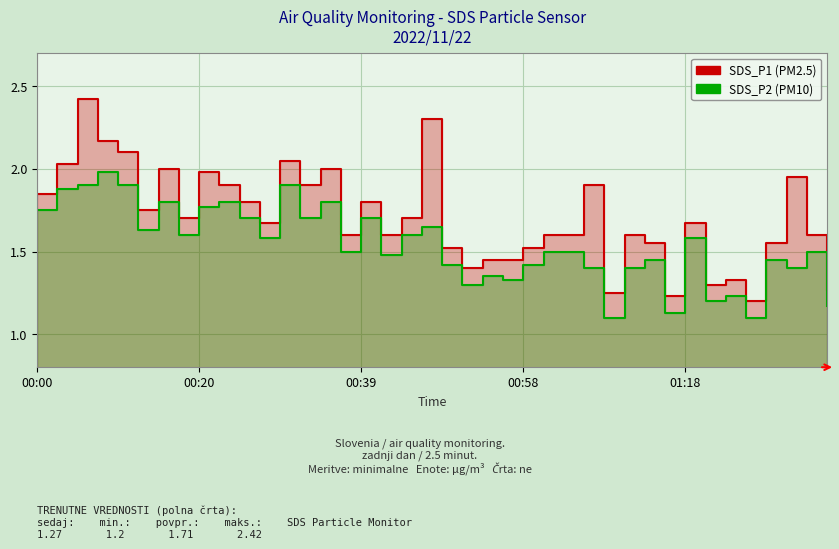

Rank the series by their maximum value, from highest to lowest.

SDS_P1, SDS_P2